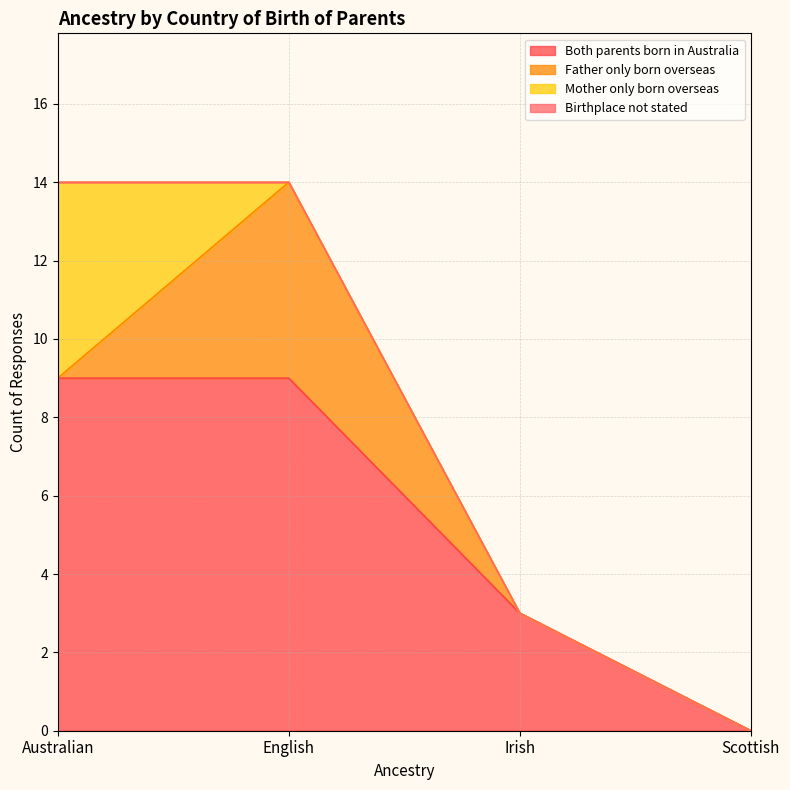

Does the chart have visible grid lines?

Yes